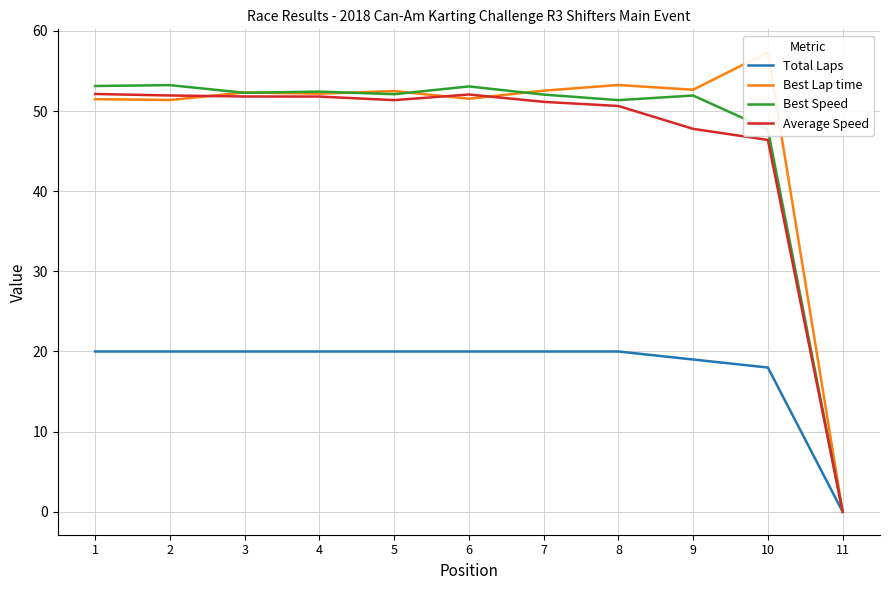

Does the chart have visible grid lines?

Yes